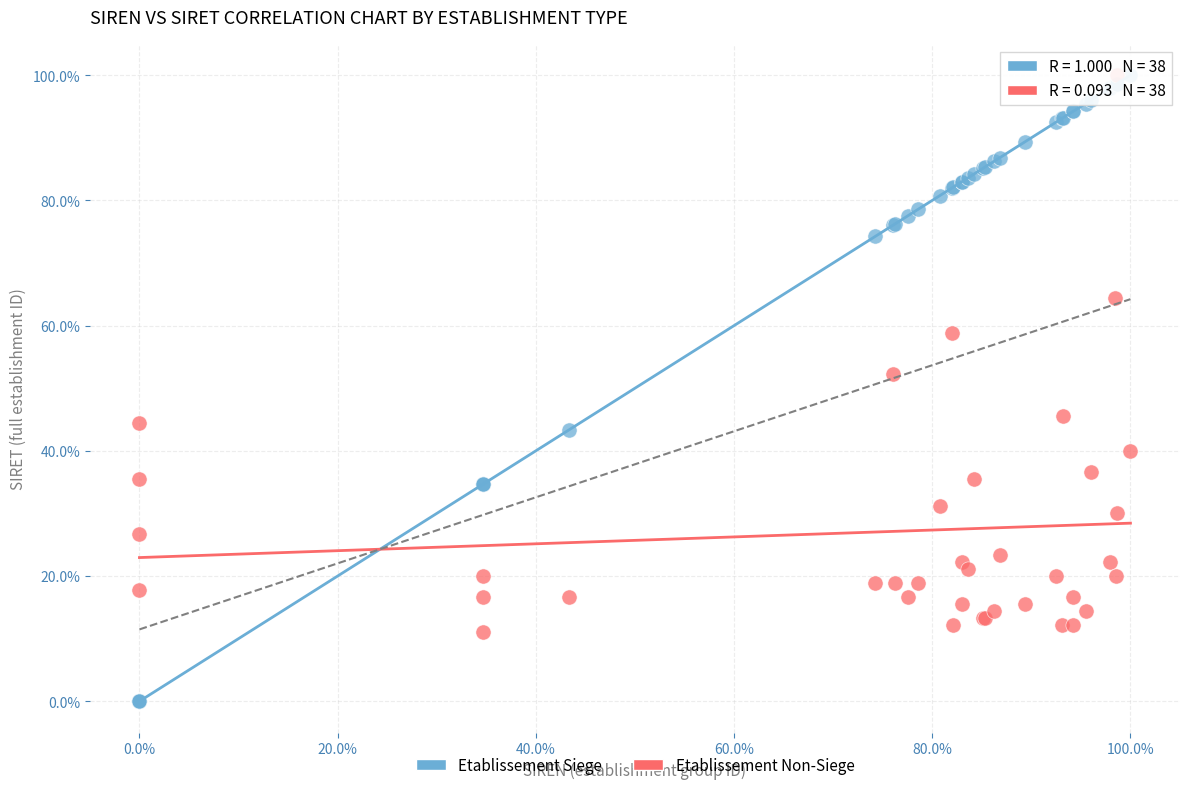

Which series has the widest spread of Y values?

Etablissement Siege